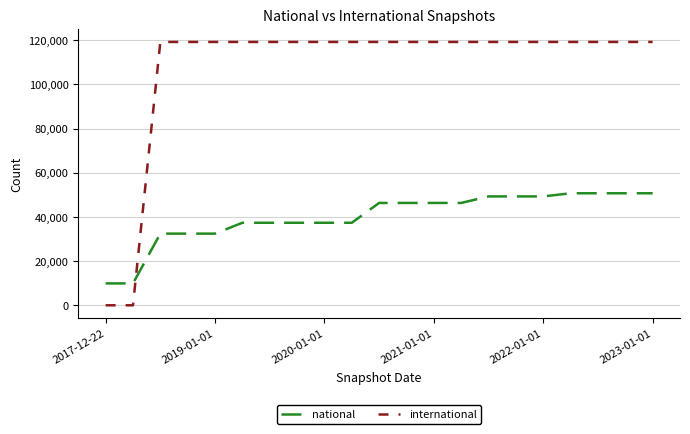

Which series has the widest spread of values?

international